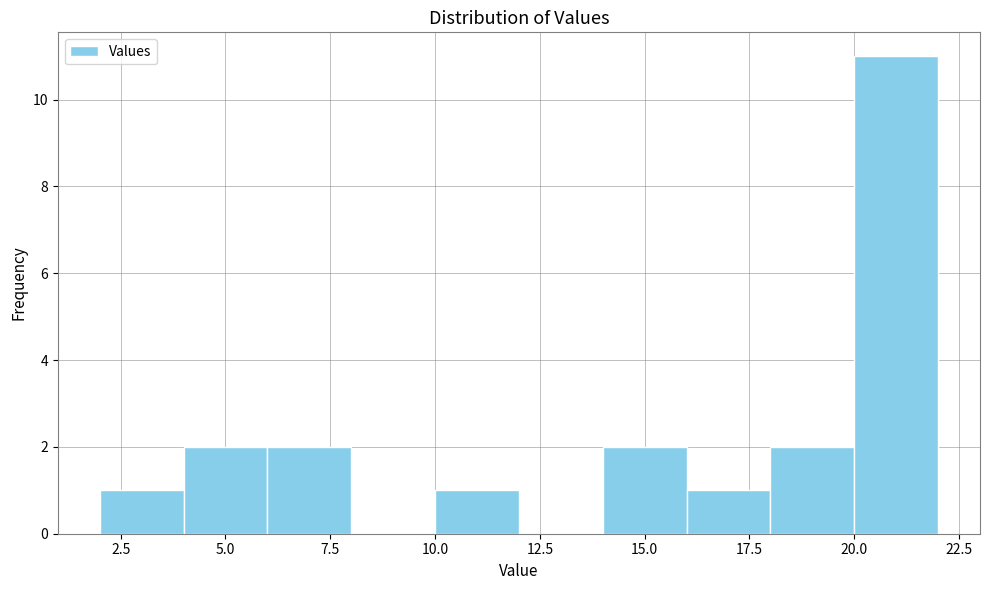

Reading left to right, transcribe this chart: for each bar, give the range it covers on the x-axis and its height. The values are not printed on the chart, so give them approximately, as read against the axis.

2 to 4: 1
4 to 6: 2
6 to 8: 2
8 to 10: 0
10 to 12: 1
12 to 14: 0
14 to 16: 2
16 to 18: 1
18 to 20: 2
20 to 22: 11